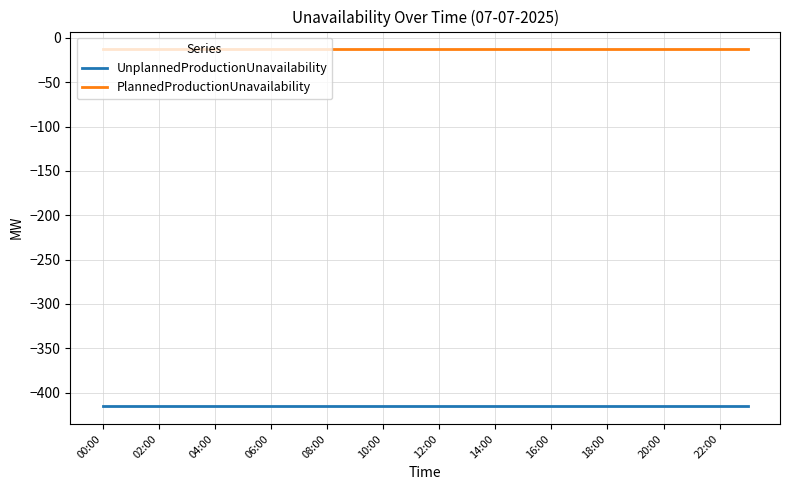

What is the lowest value of the PlannedProductionUnavailability series?

-13.0